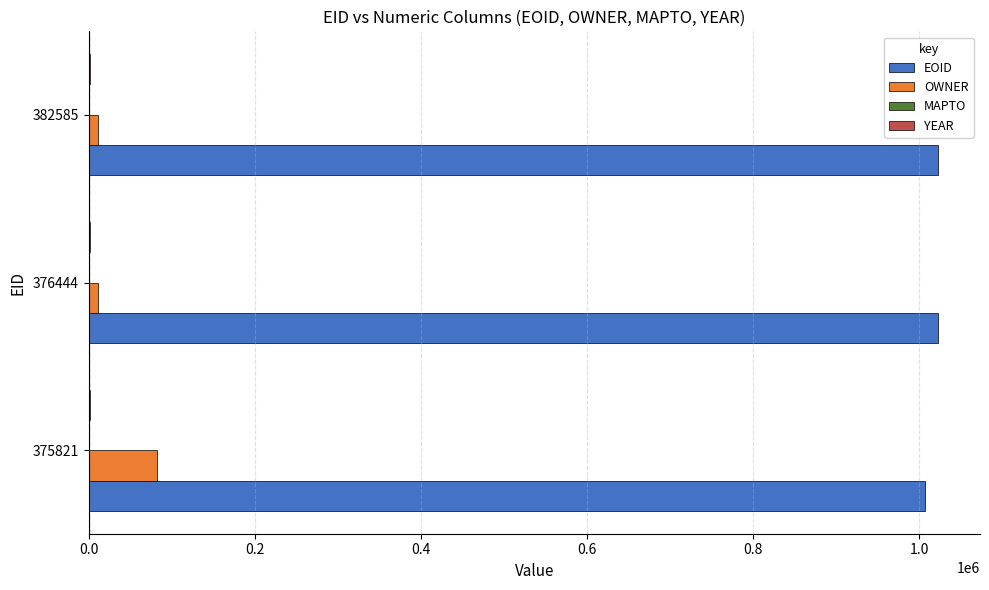

Is the value of OWNER at 375821 greater than the value of EOID at 375821?

No